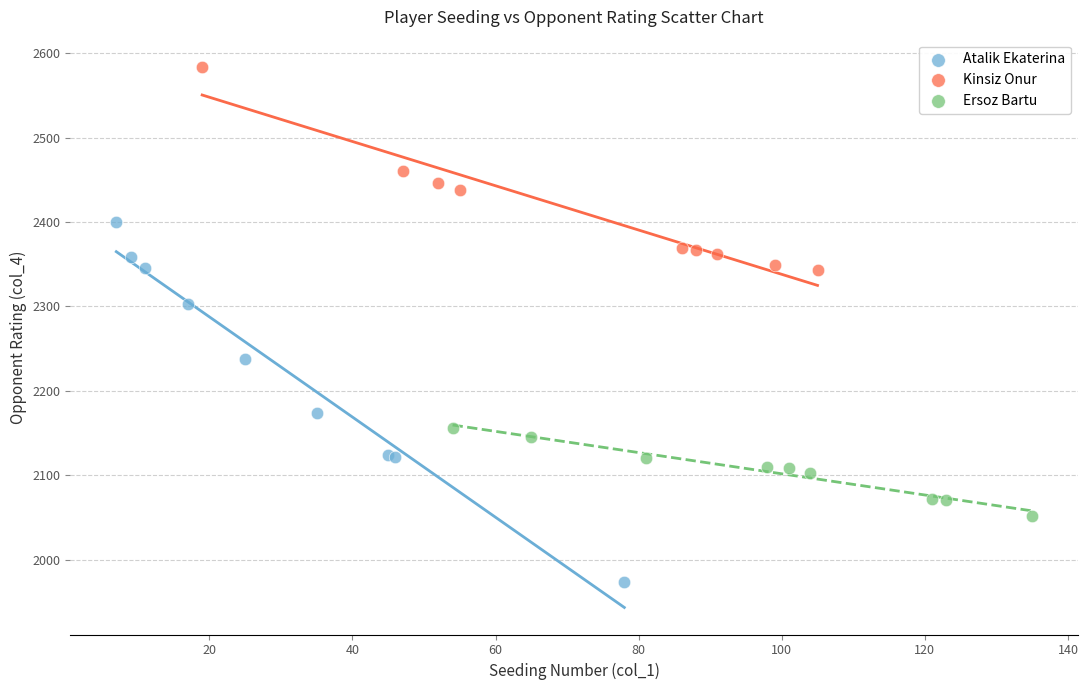

Which series has the widest spread of Y values?

Atalik Ekaterina